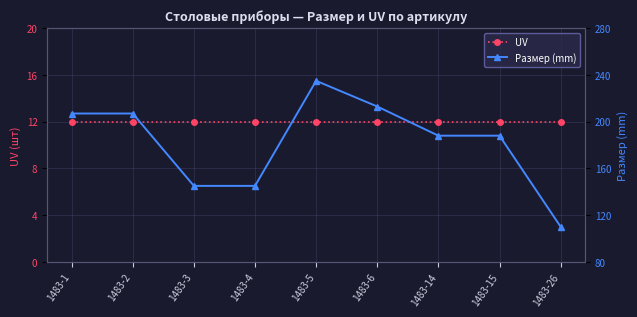

Reading left to right, list all the values displayed in this chart.

UV: 12	12	12	12	12	12	12	12	12
Размер (mm): 207	207	145	145	235	213	188	188	110